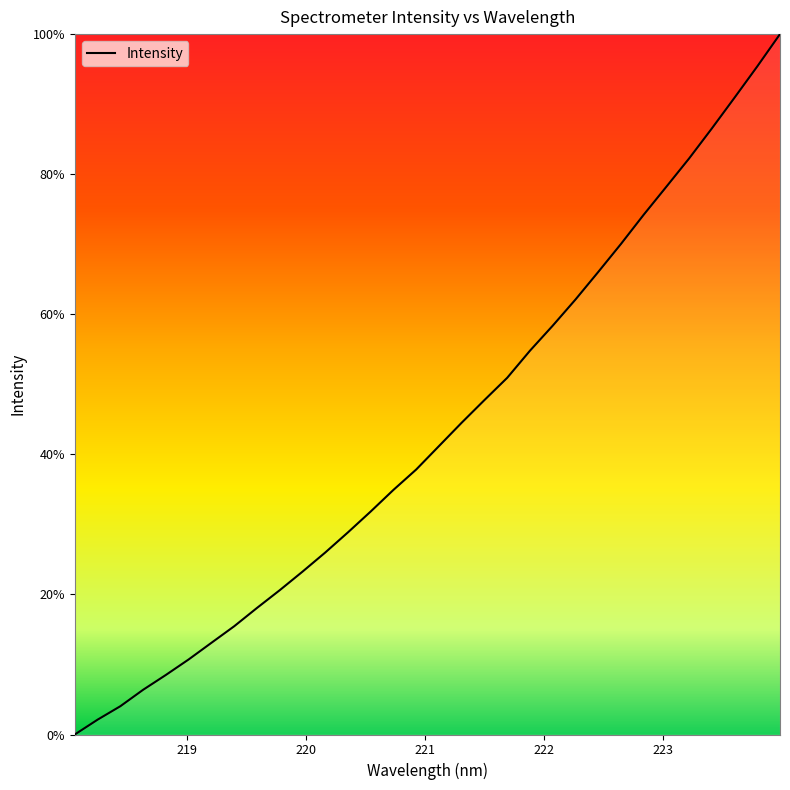

What is the difference between the maximum and minimum values?

100.0